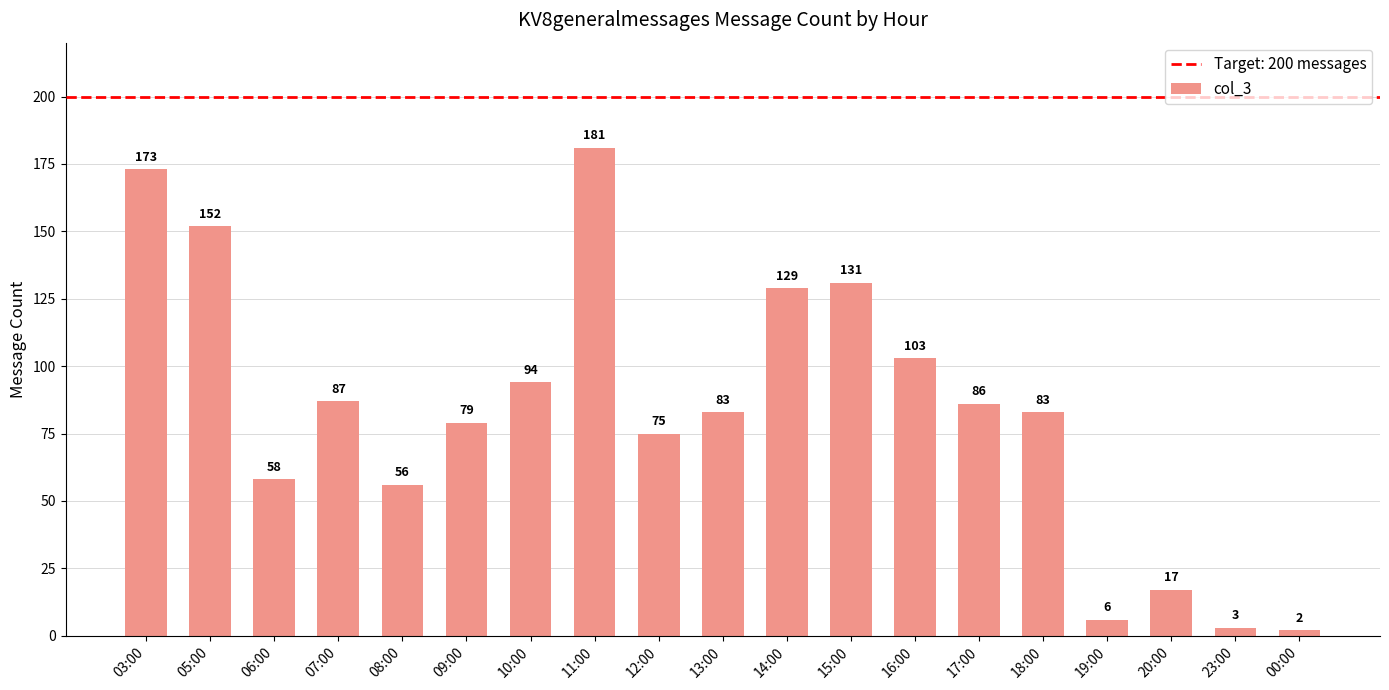

Reading left to right, transcribe all the data shown in this chart.

03:00=173	05:00=152	06:00=58	07:00=87	08:00=56	09:00=79	10:00=94	11:00=181	12:00=75	13:00=83	14:00=129	15:00=131	16:00=103	17:00=86	18:00=83	19:00=6	20:00=17	23:00=3	00:00=2